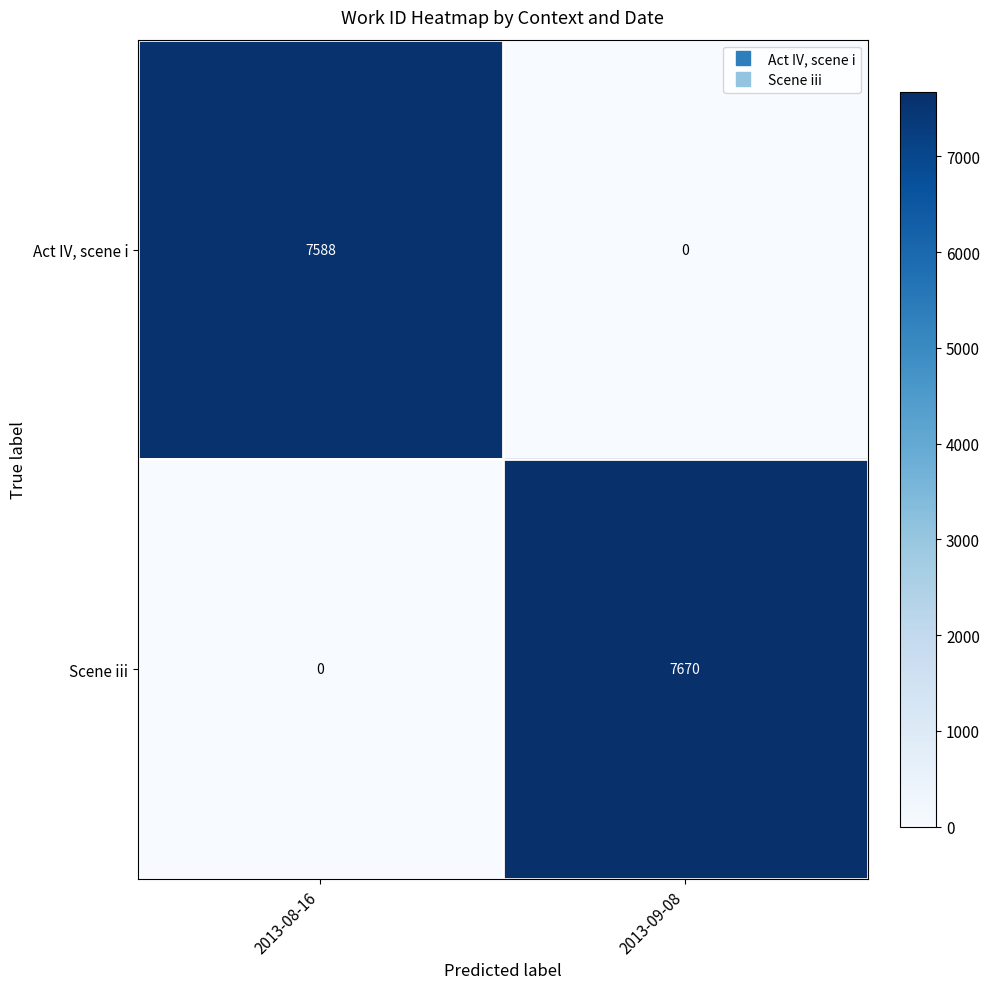

At which category is the sum across all series the highest?

2013-09-08